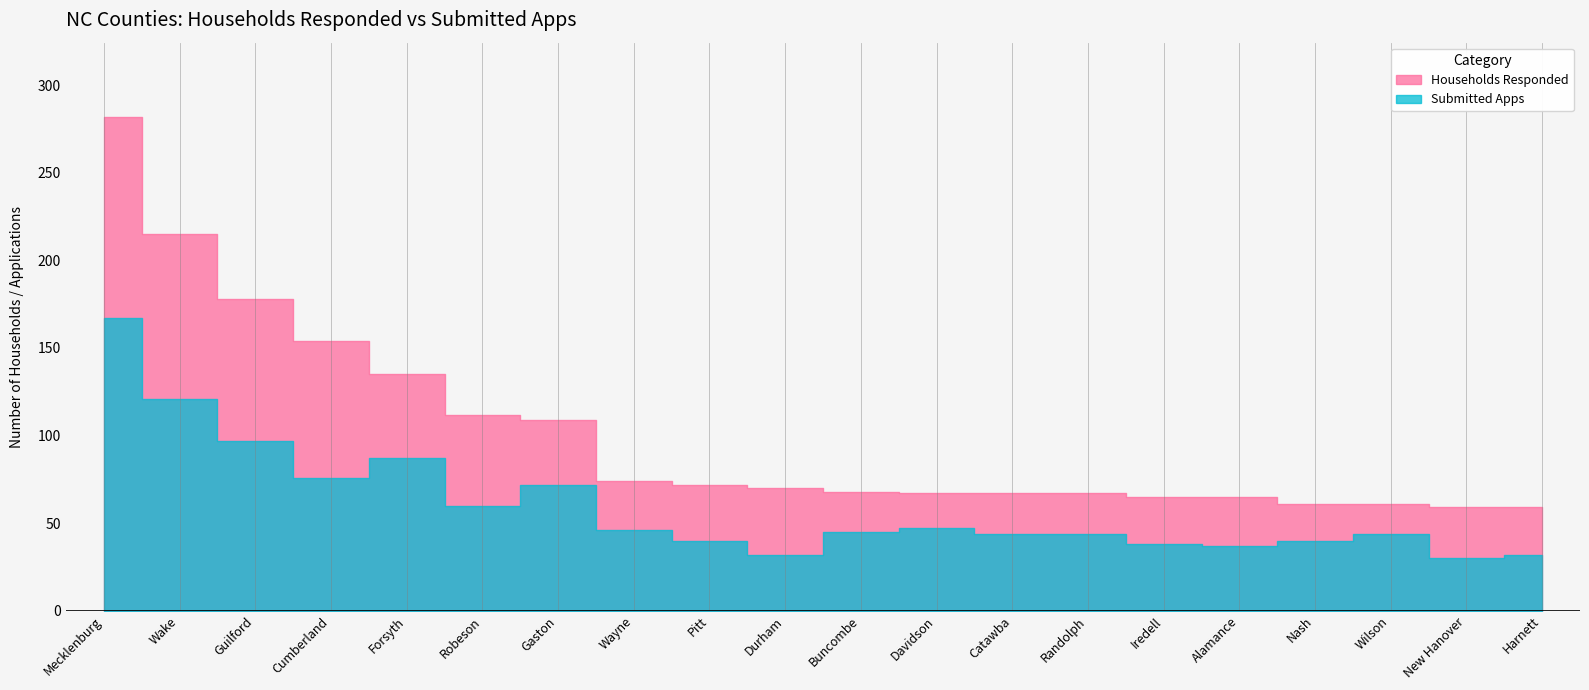

Reading left to right, list all the values displayed in this chart.

Households Responded: 282	215	178	154	135	112	109	74	72	70	68	67	67	67	65	65	61	61	59	59
Submitted Apps: 167	121	97	76	87	60	72	46	40	32	45	47	44	44	38	37	40	44	30	32